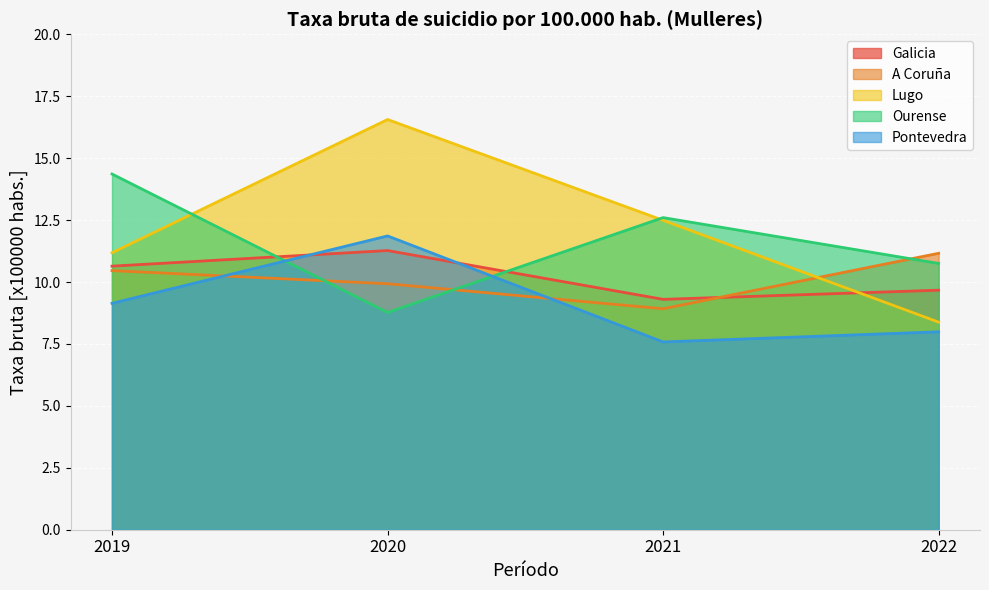

Where does the data first go above 10?

2019